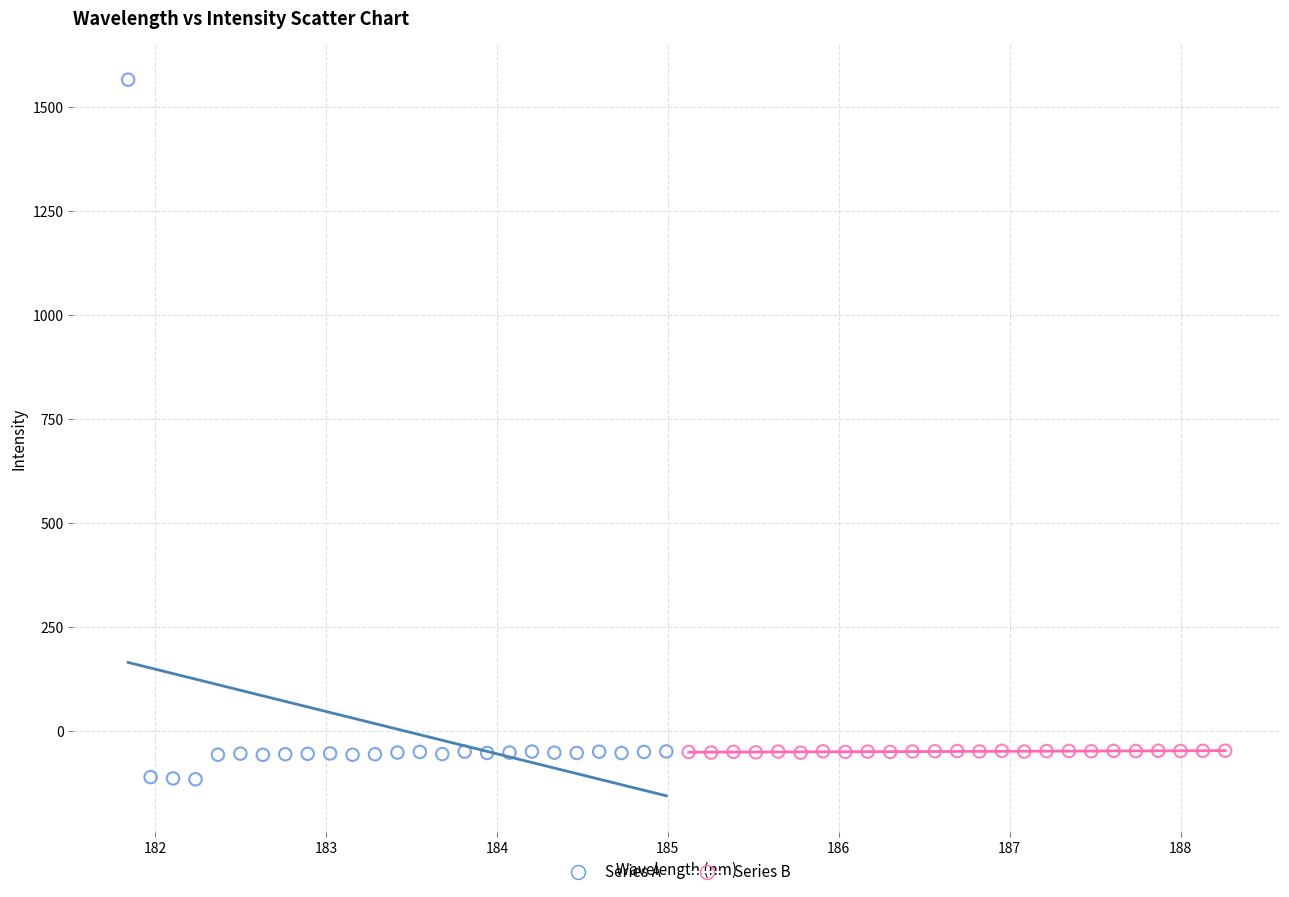

Which series has the widest spread of Y values?

Series A